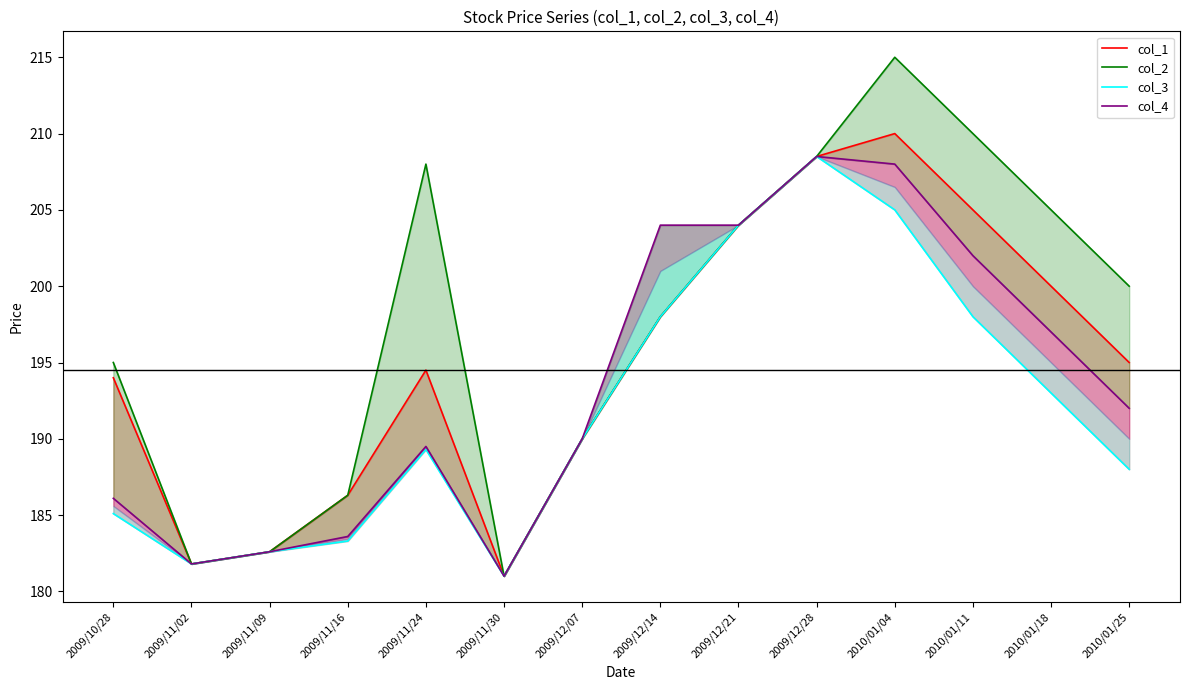

Does the chart display data point markers on the line(s)?

No